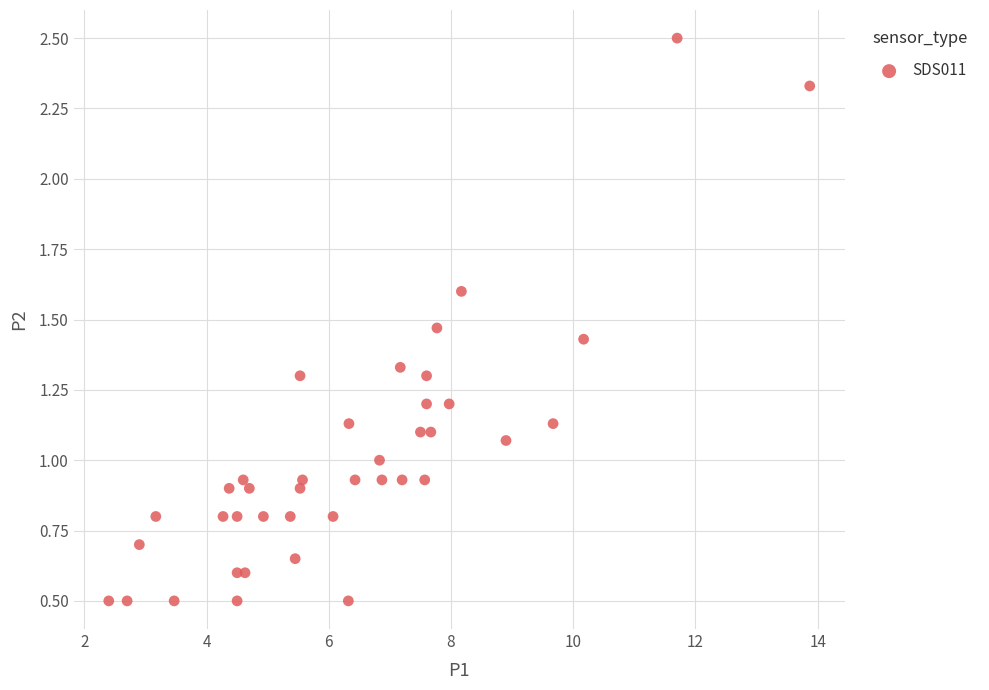

What is the range of Y values (max minus min)?

2.0